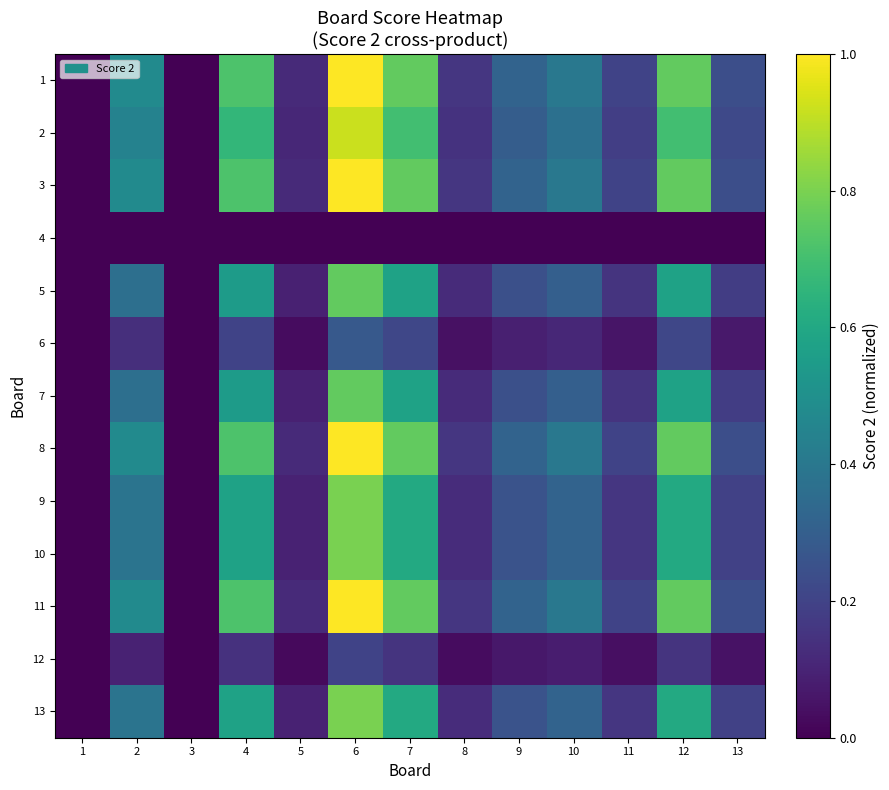

At which category is the sum across all series the highest?

6